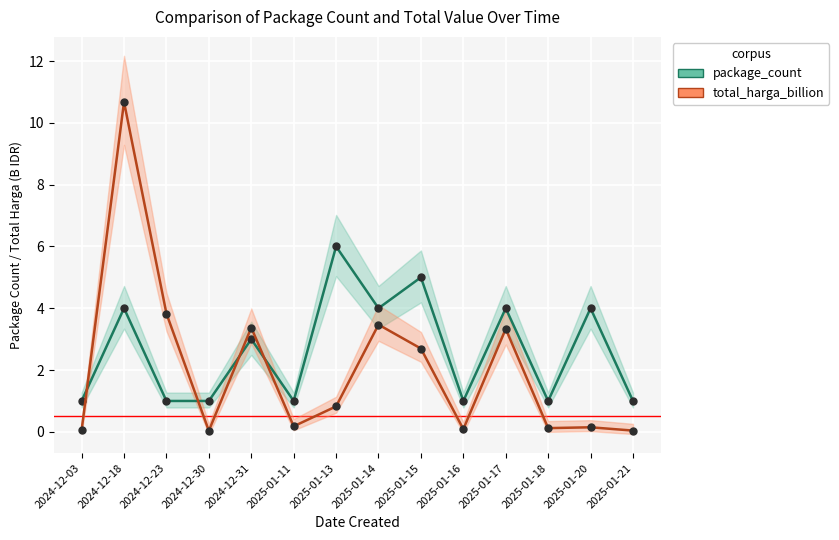

The total_harga_billion series shows 0.2 at 2025-01-20. True or false?

False